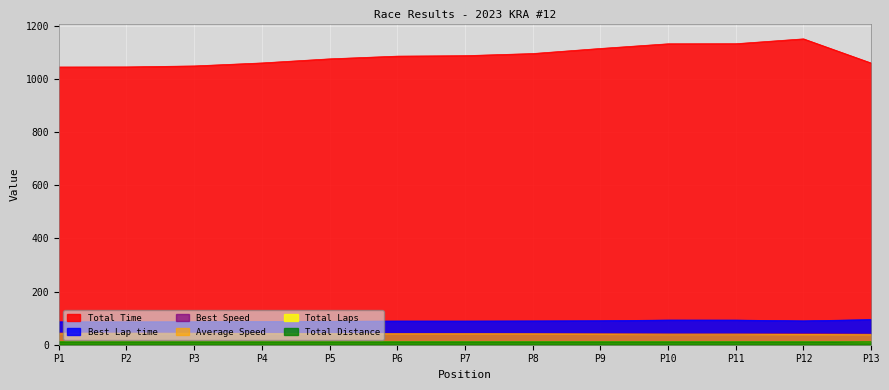

Reading left to right, what are all the values shown in this chart?

Total Time: 1044.7	1045.1	1048.7	1060.0	1075.4	1085.6	1087.4	1095.3	1114.4	1132.0	1132.3	1150.6	1059.5
Best Lap time: 86.1	86.0	86.4	87.3	88.2	89.2	89.1	89.6	90.3	92.8	92.7	89.8	94.5
Best Speed: 43.9	43.9	43.8	43.3	42.9	42.4	42.4	42.2	41.9	40.7	40.8	42.1	40.0
Average Speed: 43.4	43.4	43.3	42.8	42.2	41.8	41.7	41.4	40.7	40.1	40.1	39.4	39.2
Total Laps: 12.6	12.6	12.6	12.6	12.6	12.6	12.6	12.6	12.6	12.6	12.6	12.6	11.6
Total Distance: 12.0	12.0	12.0	12.0	12.0	12.0	12.0	12.0	12.0	12.0	12.0	12.0	11.0